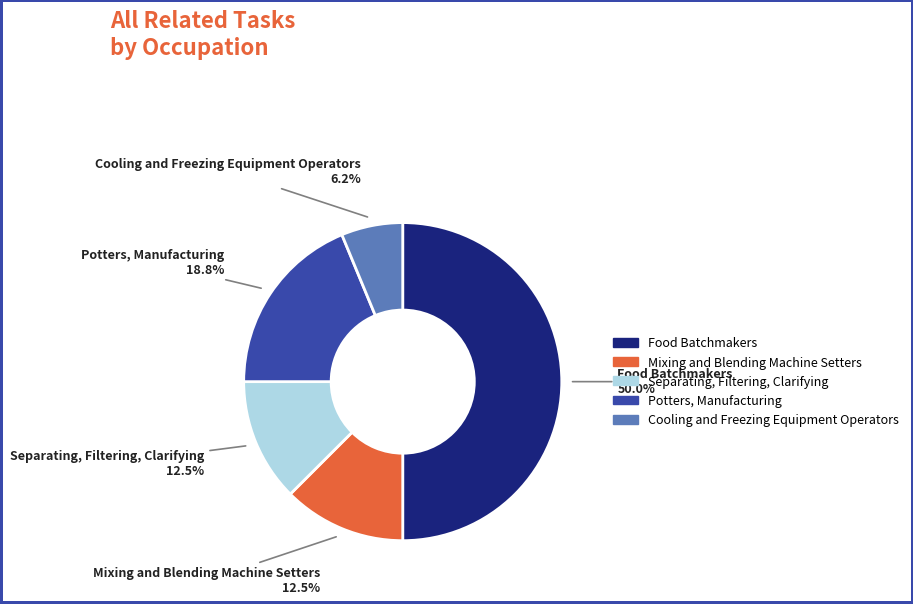

To the nearest percent, what is the difference between the largest and smallest slice percentages?

44%